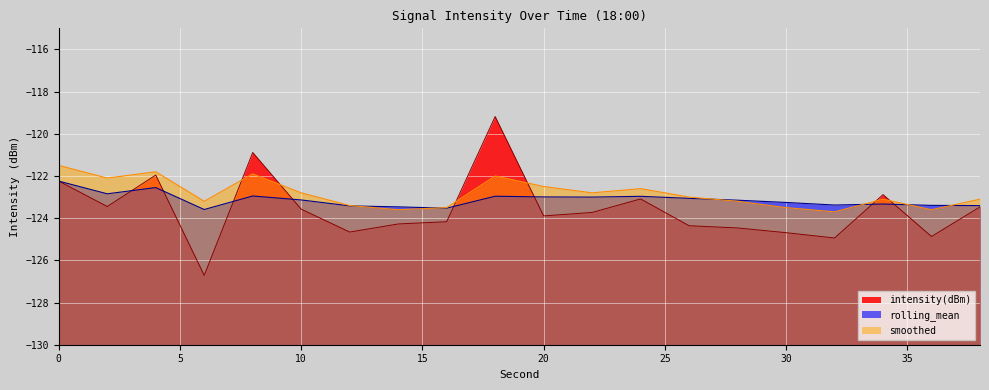

How many times do rolling_mean and intensity(dBm) cross each other?

8